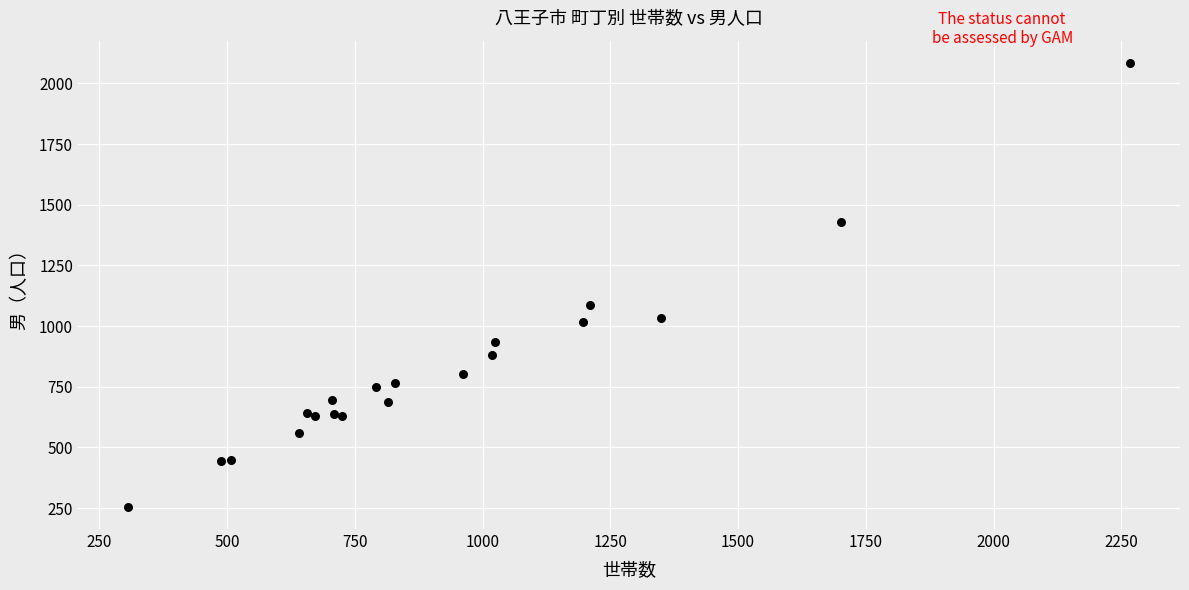

What Y value in the scatter plot is closest to 1170?

1088